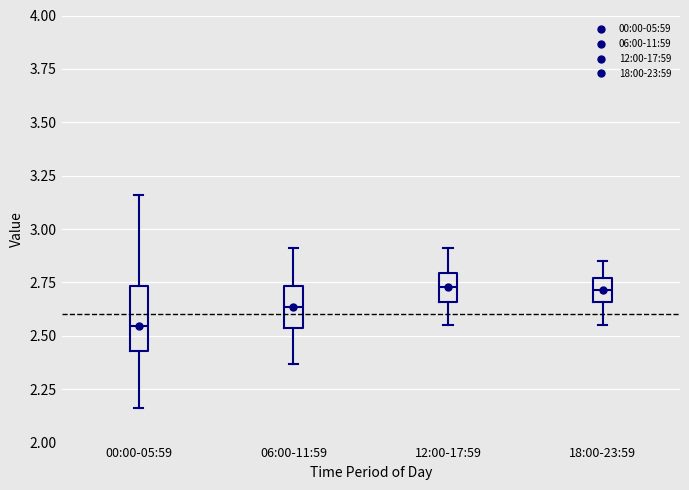

Which box is the tallest, from its lower edge to its upper edge?

00:00-05:59